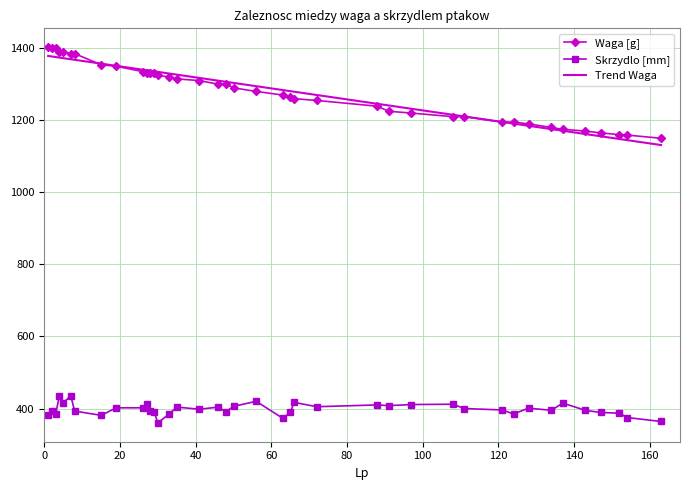

What is the difference between the Waga [g] values at 88 and 66?

21